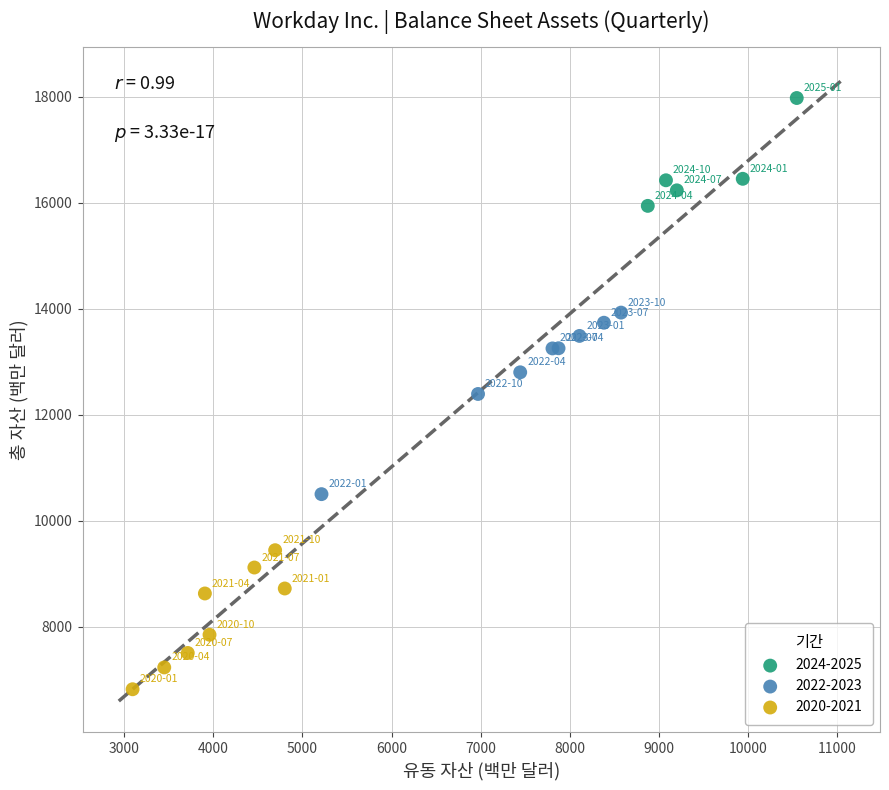

Which series contains the lowest Y value?

2020-2021